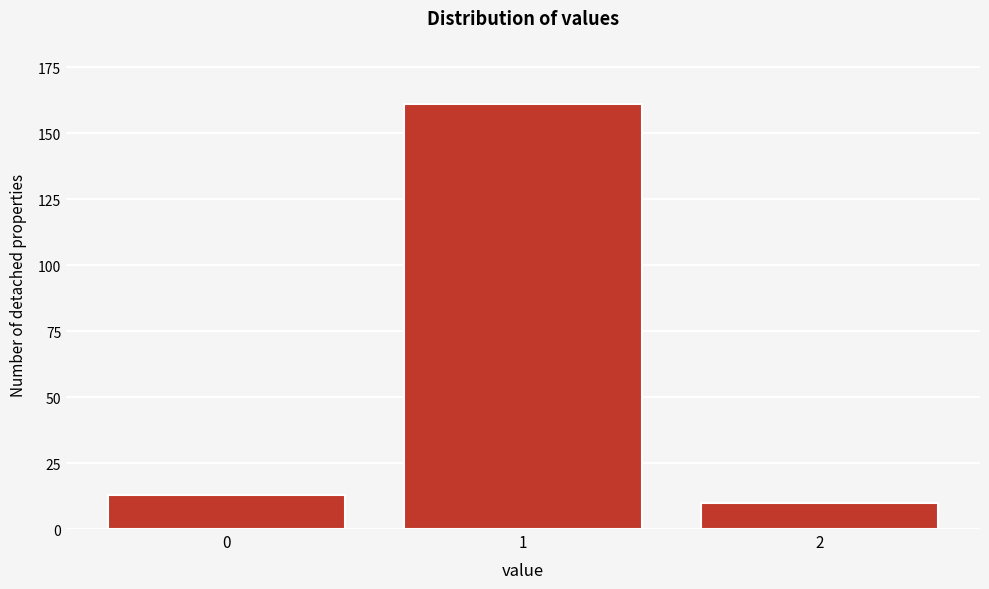

Reading left to right, extract all data points from this chart.

0=13	1=161	2=10